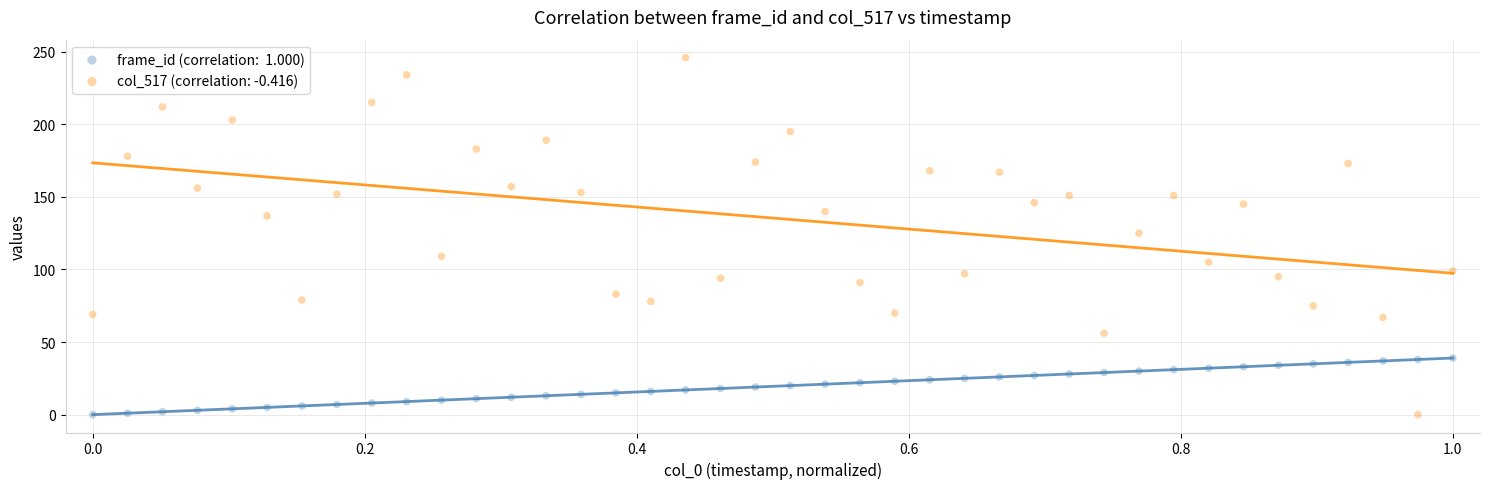

Count the number of points in this scatter plot.

80